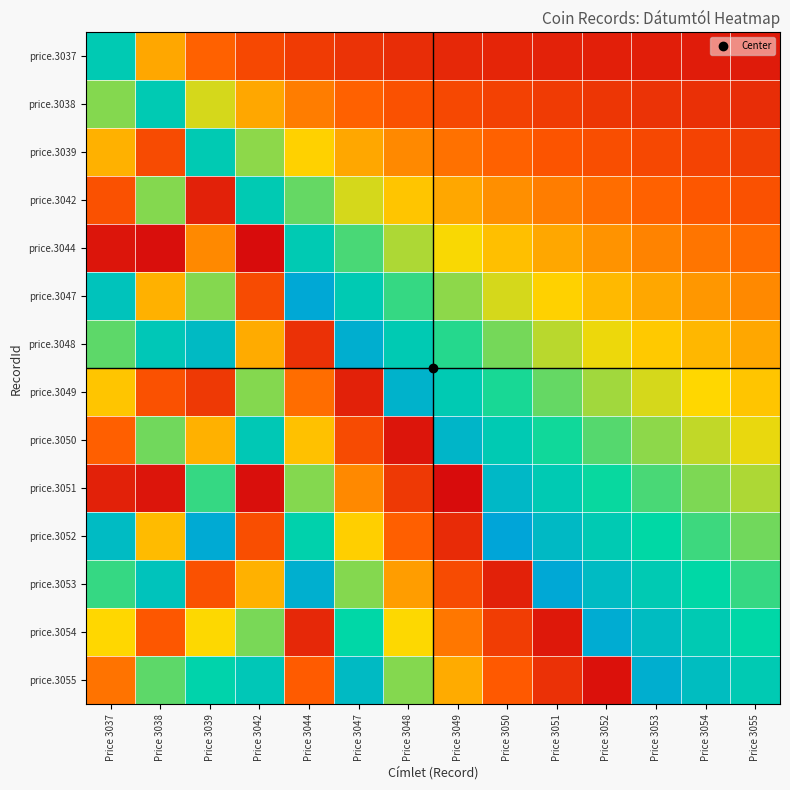

How many distinct data groups are displayed?

14